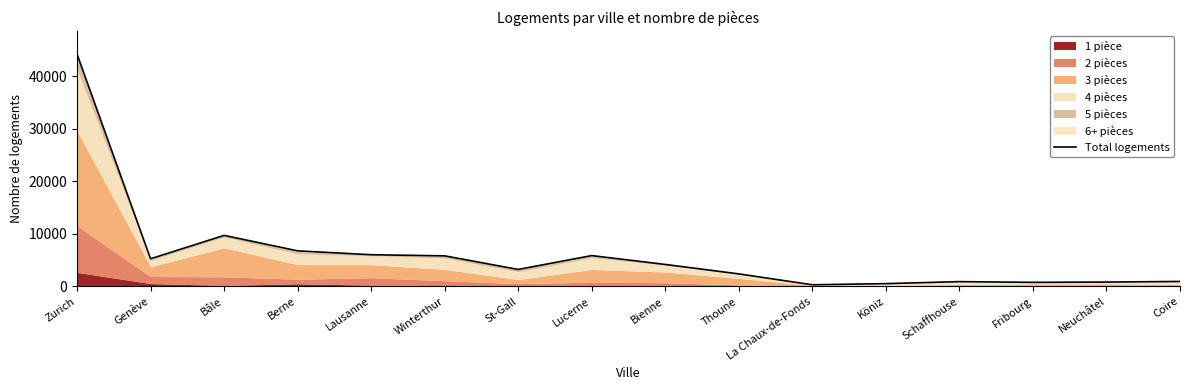

List the labels in order of value, largest first.

Zurich, Bâle, Berne, Lausanne, Lucerne, Winterthur, Genève, Bienne, St-Gall, Thoune, Coire, Schaffhouse, Neuchâtel, Fribourg, Köniz, La Chaux-de-Fonds